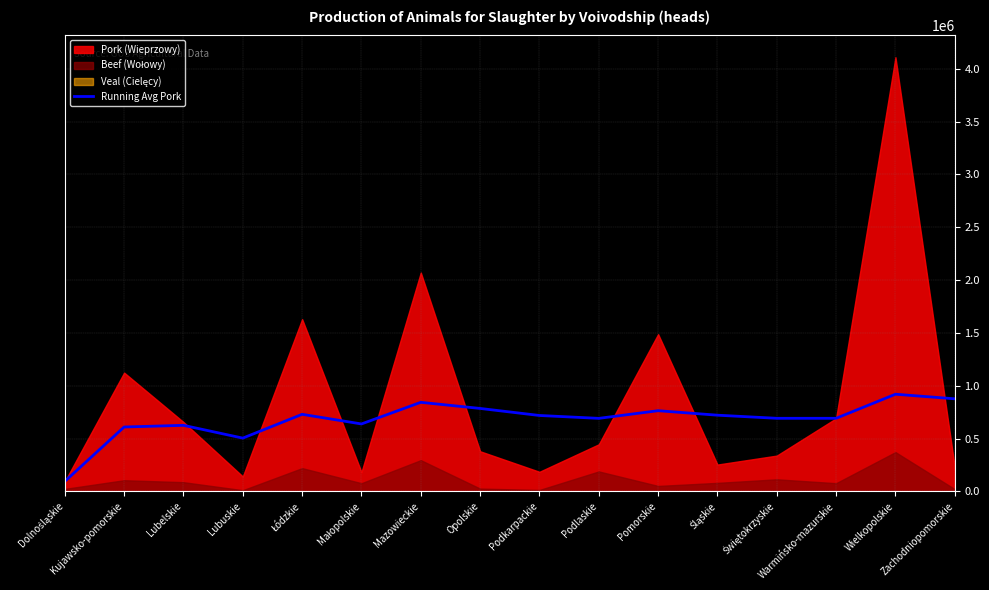

Between Świętokrzyskie and Podkarpackie, which is larger?

Podkarpackie